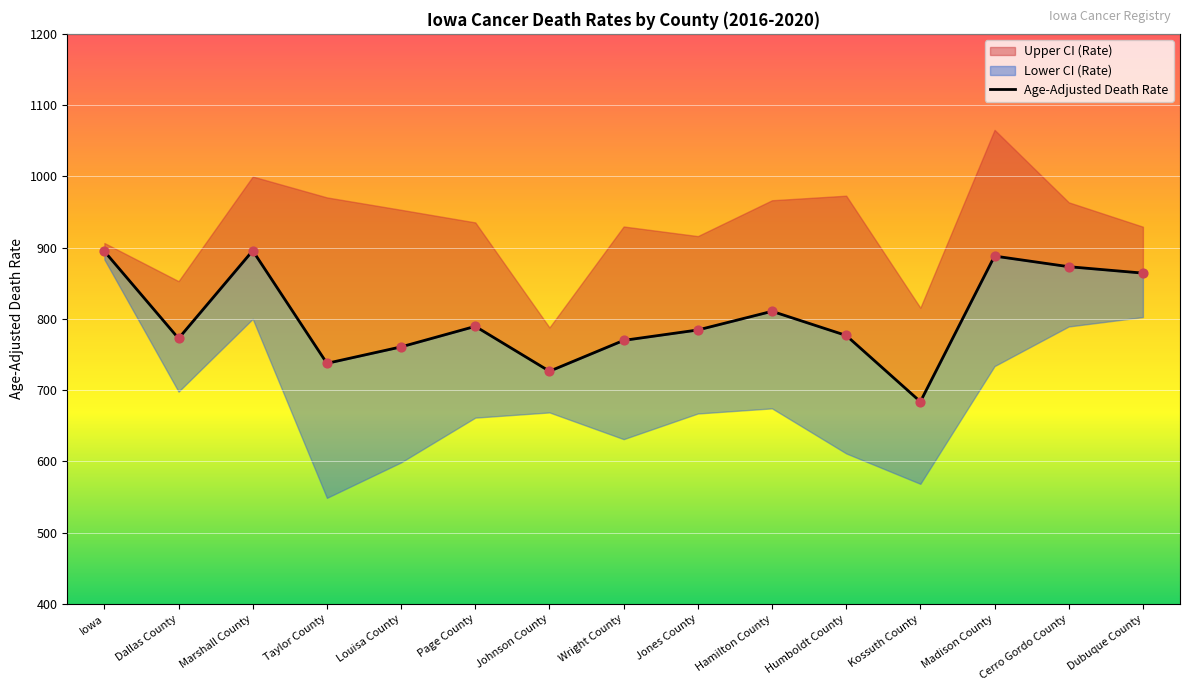

Which has a higher value, Humboldt County or Hamilton County?

Hamilton County